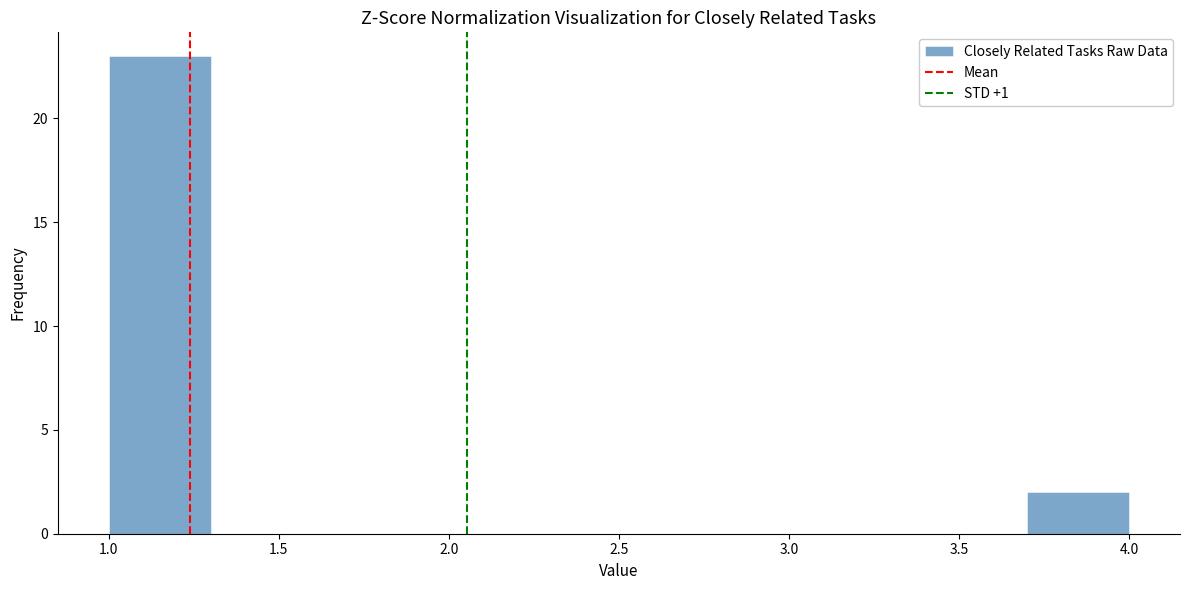

Reading left to right, transcribe this chart: for each bar, give the range it covers on the x-axis and its height. The values are not printed on the chart, so give them approximately, as read against the axis.

1.0 to 1.3: 23
1.3 to 1.6: 0
1.6 to 1.9: 0
1.9 to 2.2: 0
2.2 to 2.5: 0
2.5 to 2.8: 0
2.8 to 3.1: 0
3.1 to 3.4: 0
3.4 to 3.7: 0
3.7 to 4.0: 2